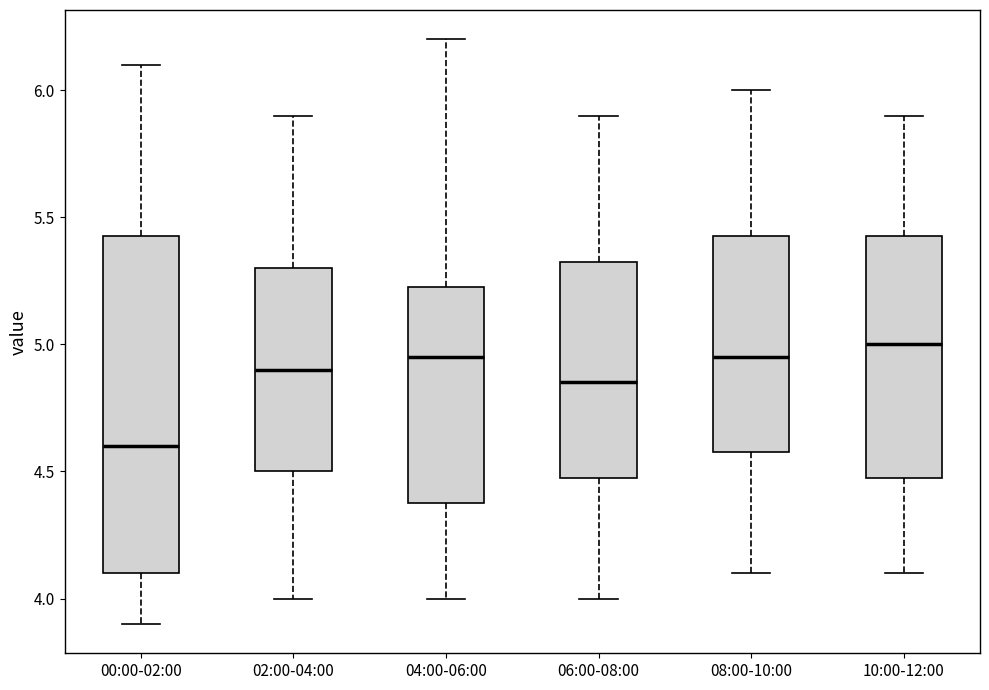

Where does the upper whisker of the box for 02:00-04:00 end on the y-axis? The values are not printed on the chart, so give them approximately, as read against the axis.

5.90